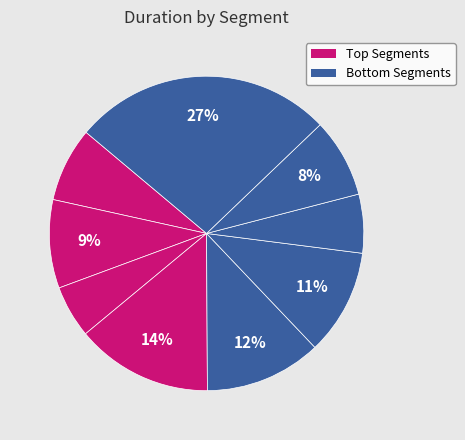

How many slices are in this pie chart?

9